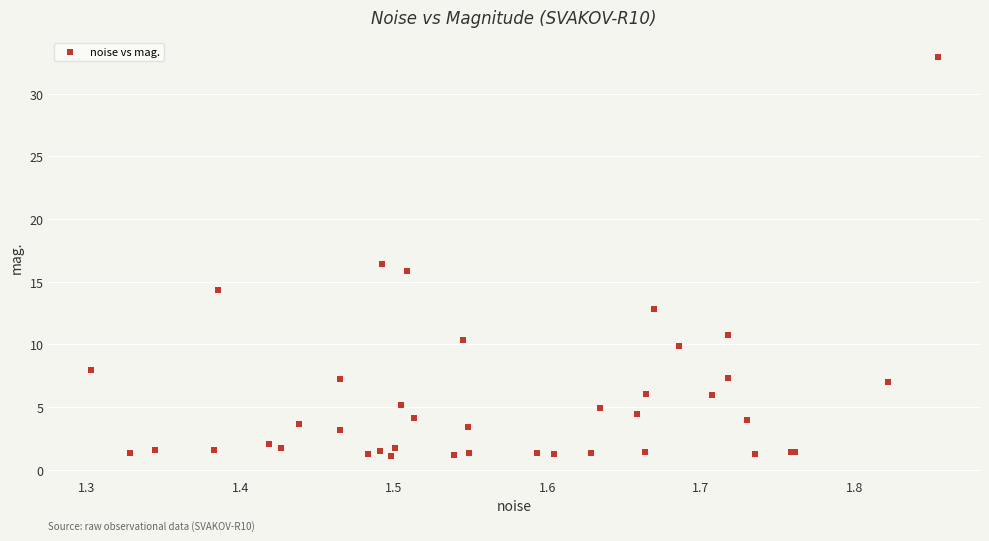

What Y value in the scatter plot is closest to 17?

16.4